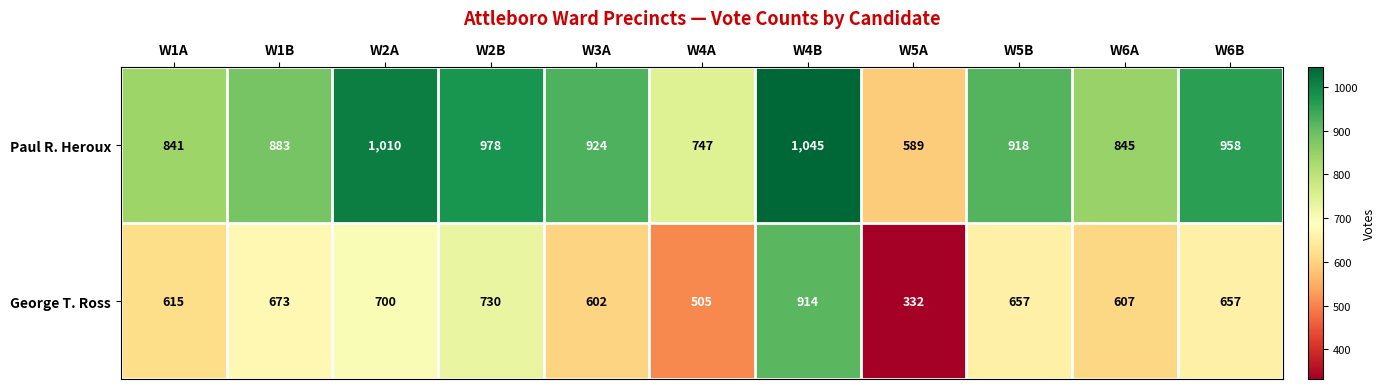

At which category is the sum across all series the highest?

W4B